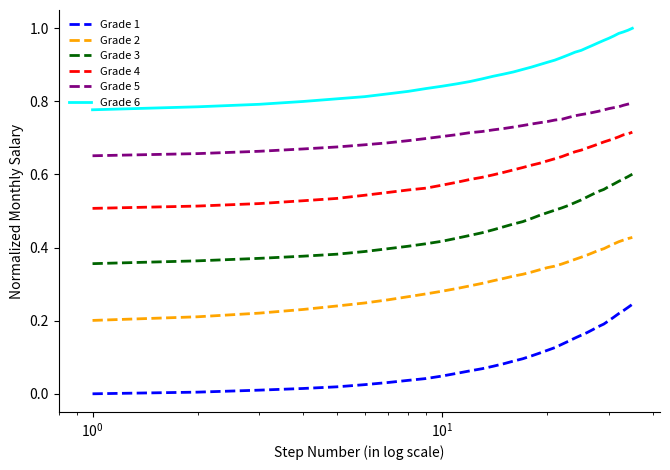

True or false: Grade 2 and Grade 4 cross at least once.

False